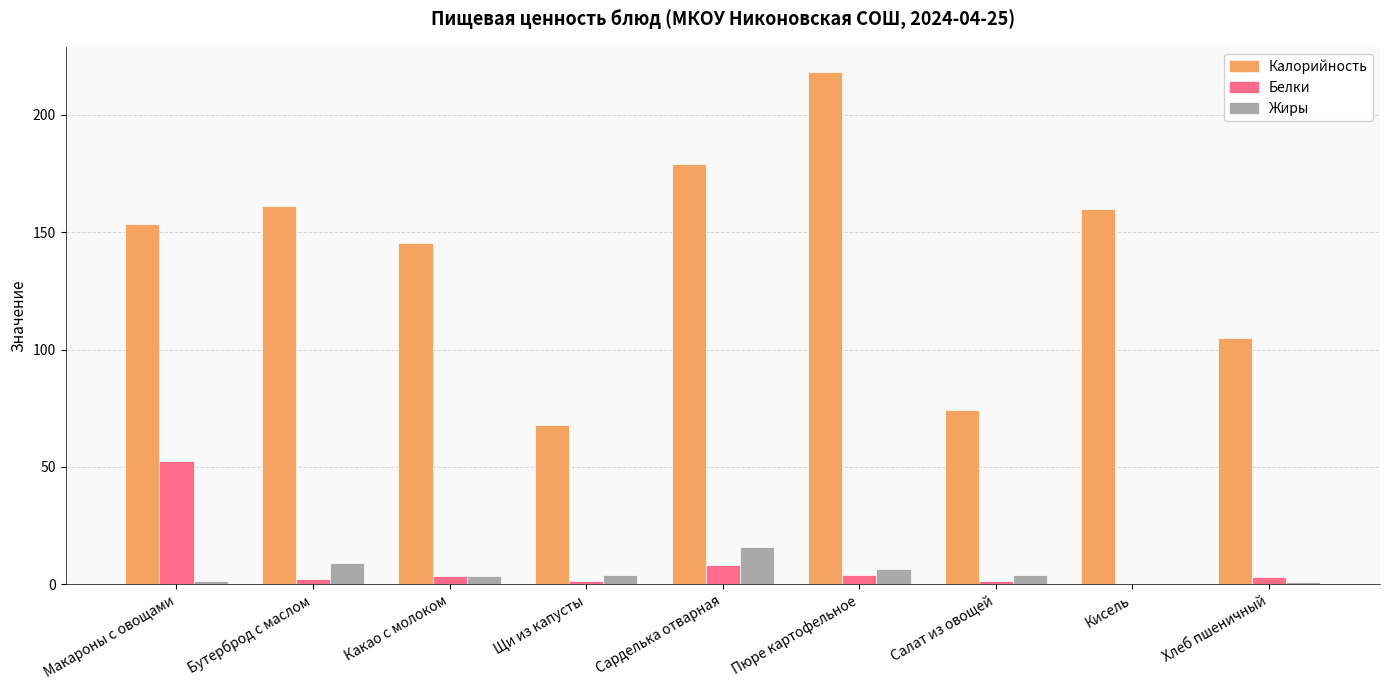

What is the approximate value of Белки at Сарделька отварная?

8.3